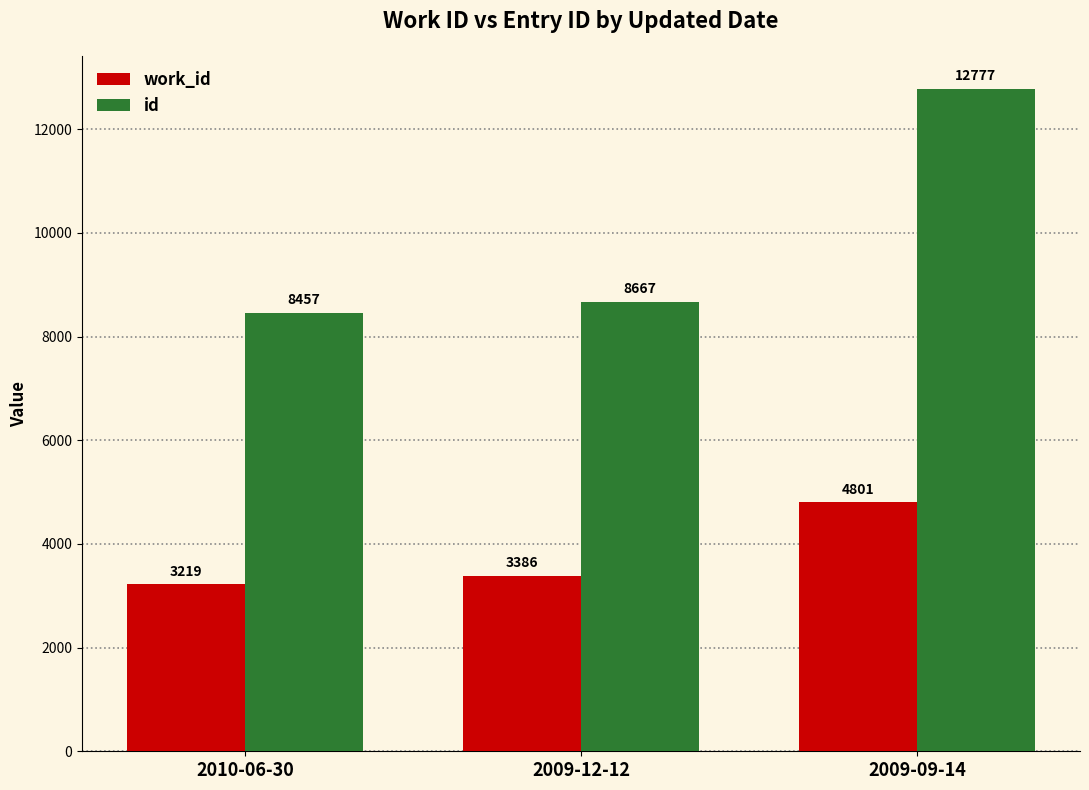

Which series has the largest total across all categories?

id